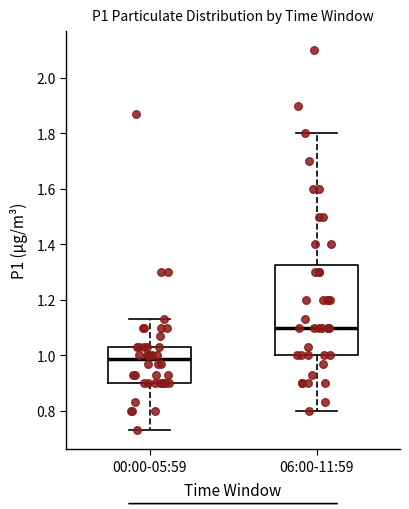

Comparing the boxes themselves (not the whiskers), which one is the tallest?

06:00-11:59